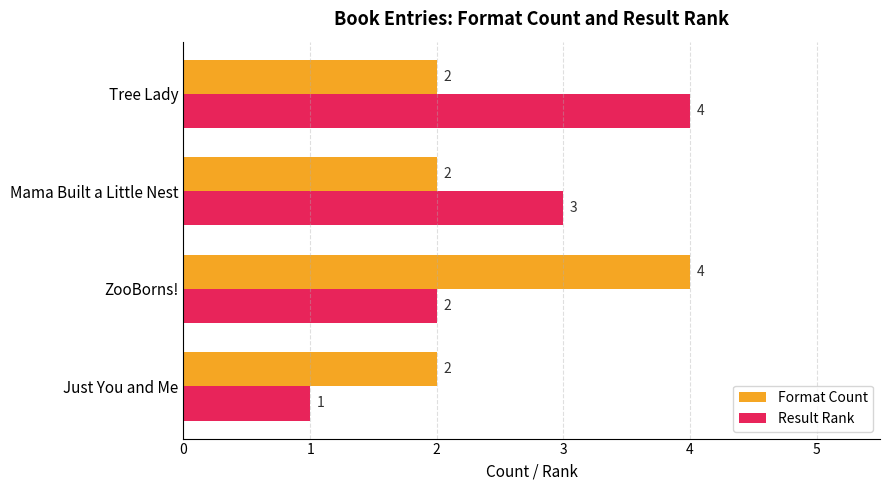

Which series changed the most between Mama Built a Little Nest and Tree Lady?

Result Rank